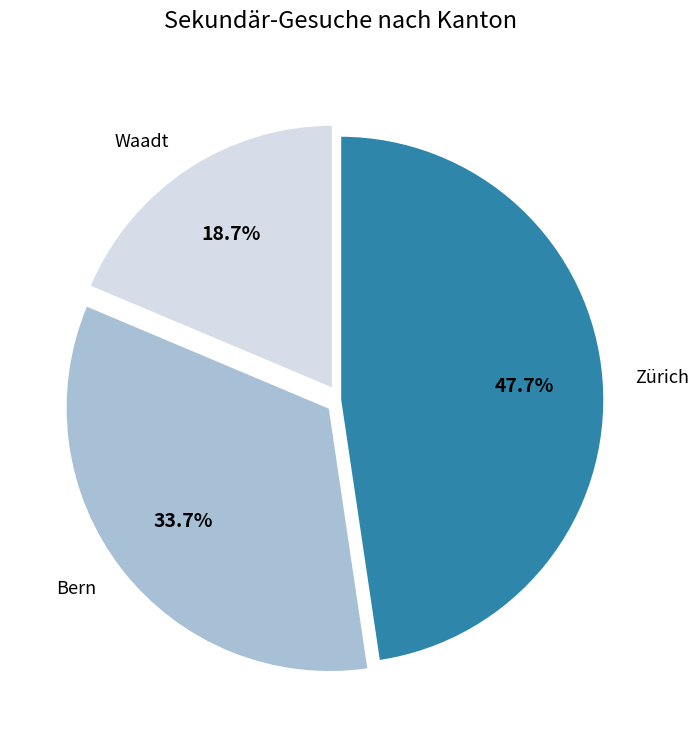

Is there a majority slice in this chart?

No